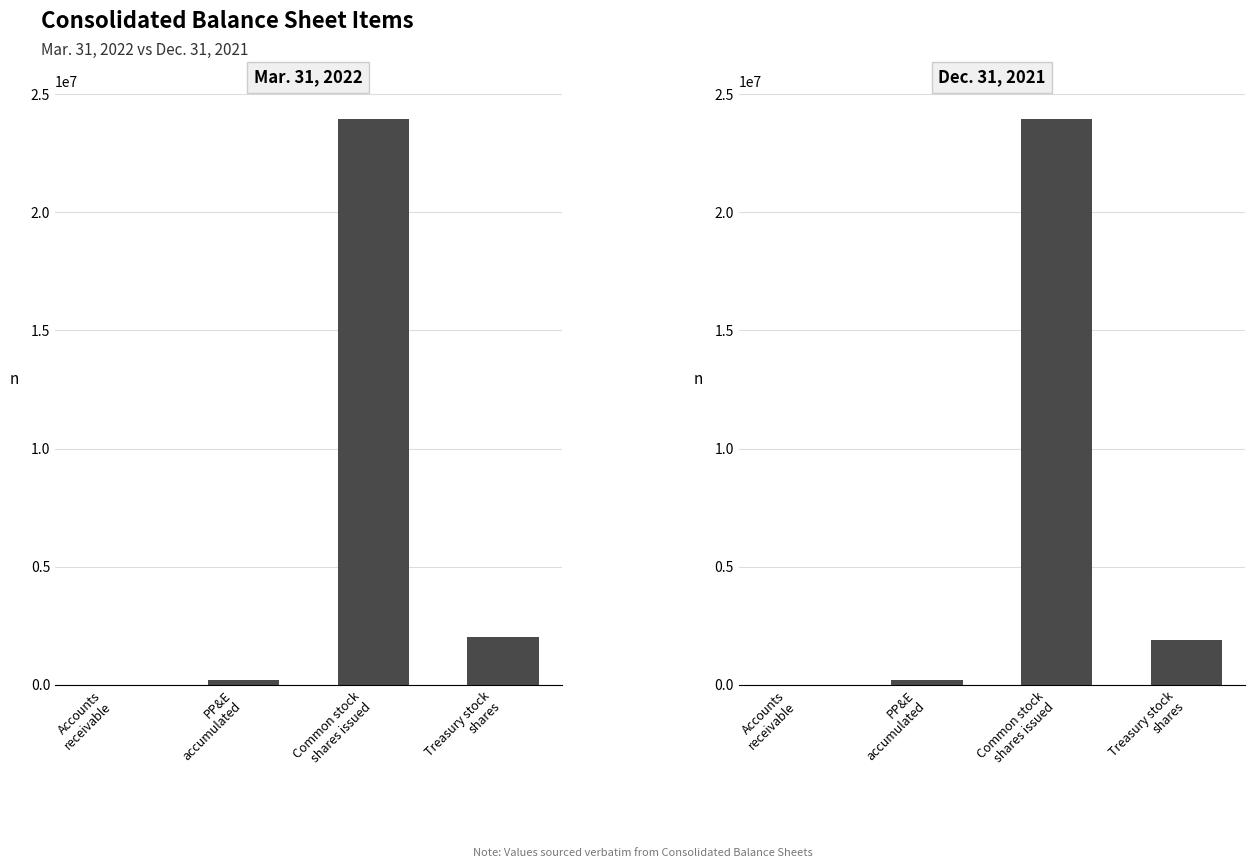

Is the value of Mar. 31, 2022 at Accounts
receivable greater than the value of Dec. 31, 2021 at Accounts
receivable?

Yes